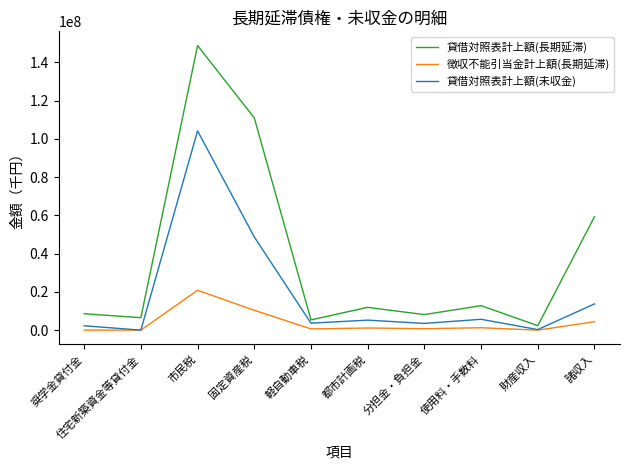

Which series has the largest range (max minus min)?

貸借対照表計上額(長期延滞)